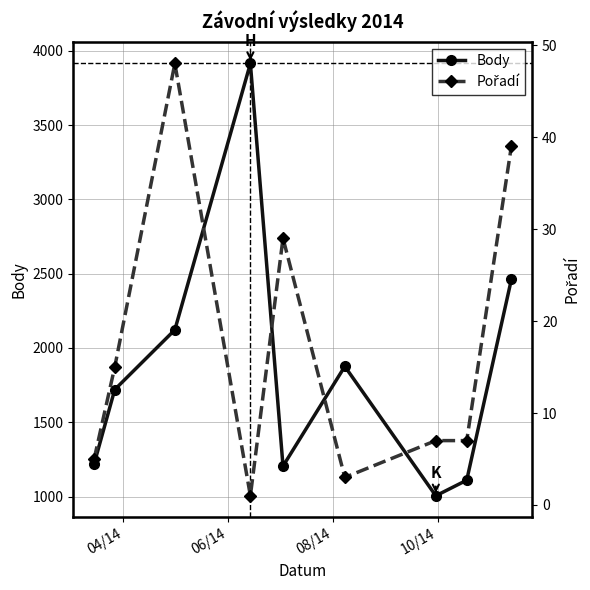

True or false: Body has more than 1 points higher than both neighbors.

True